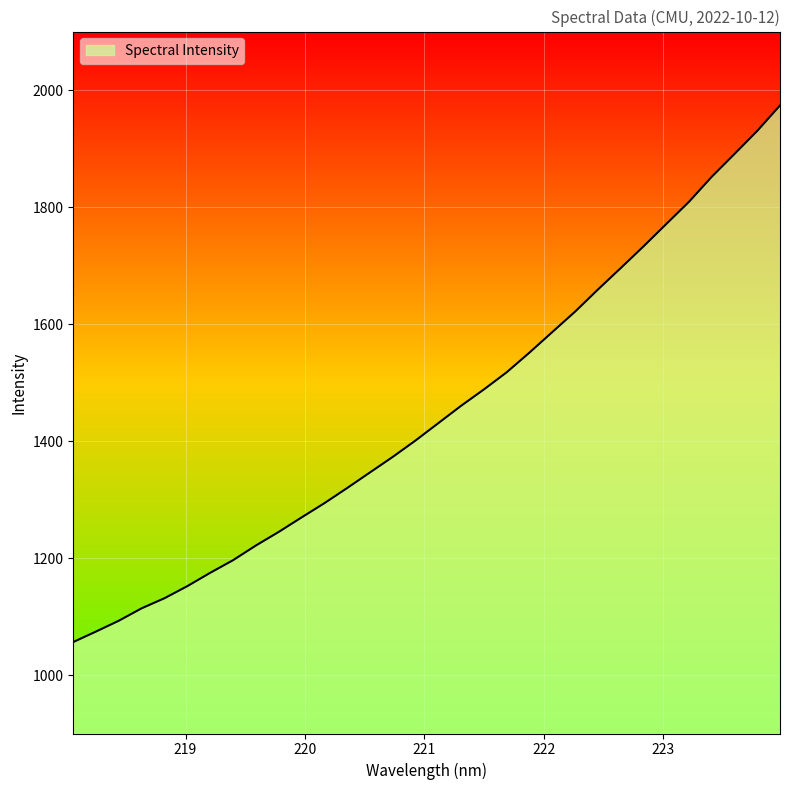

What is the maximum value shown in the chart?

1973.6